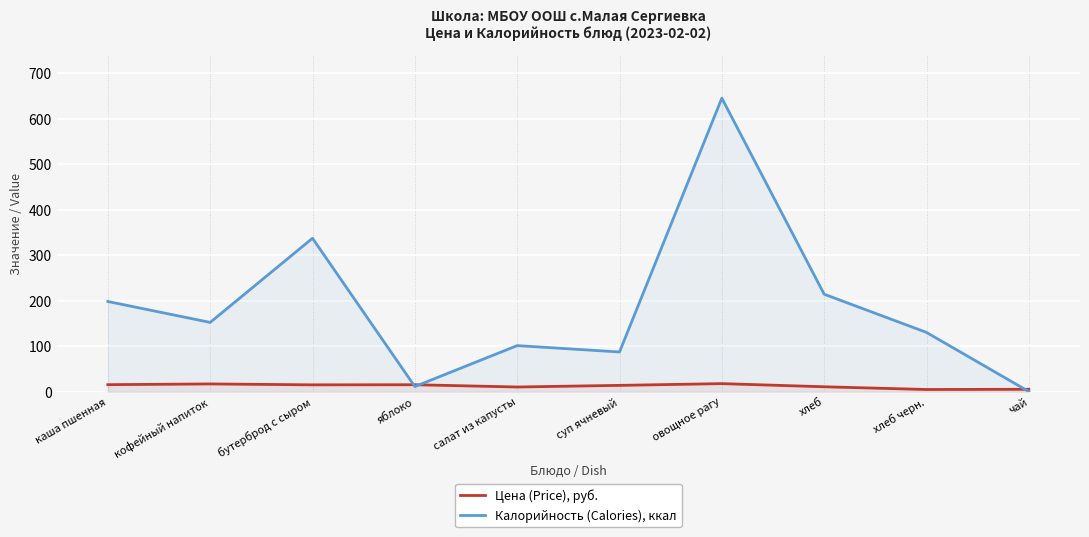

What is the label of the 9th point from the left?

хлеб черн.